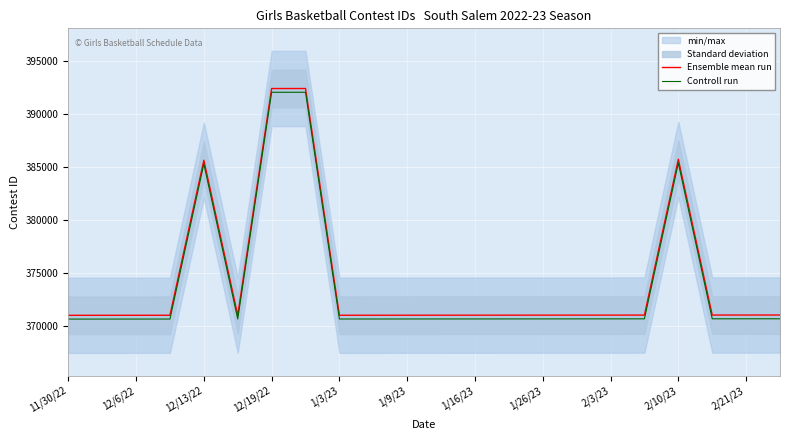

At how many categories does at least one series exceed 385241?

4